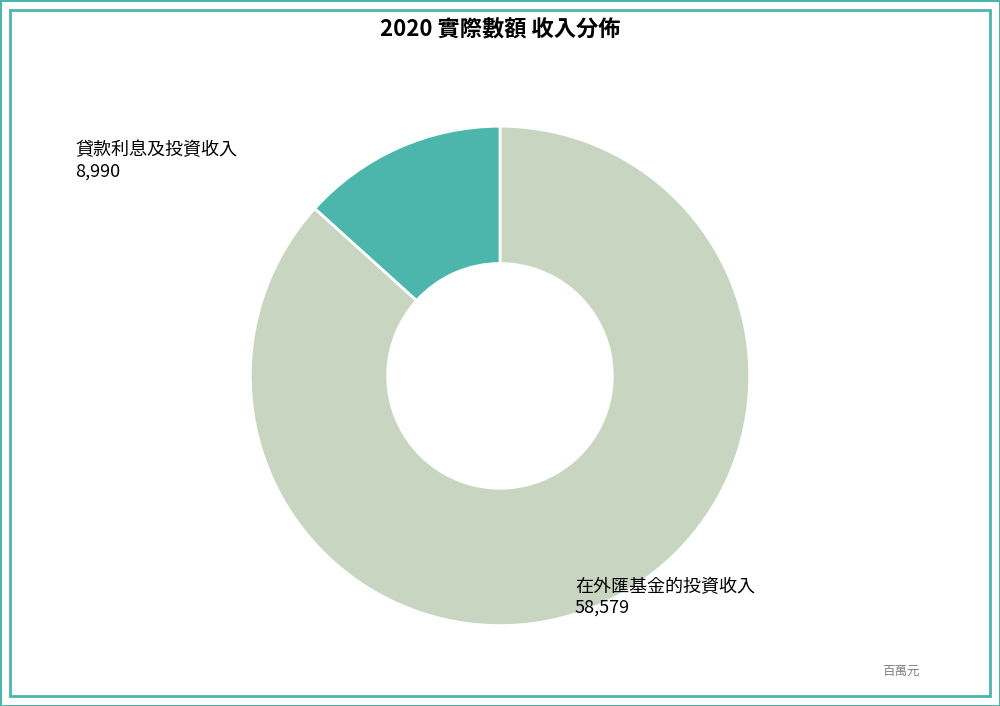

Is 在外匯基金的投資收入 the majority of the pie?

Yes